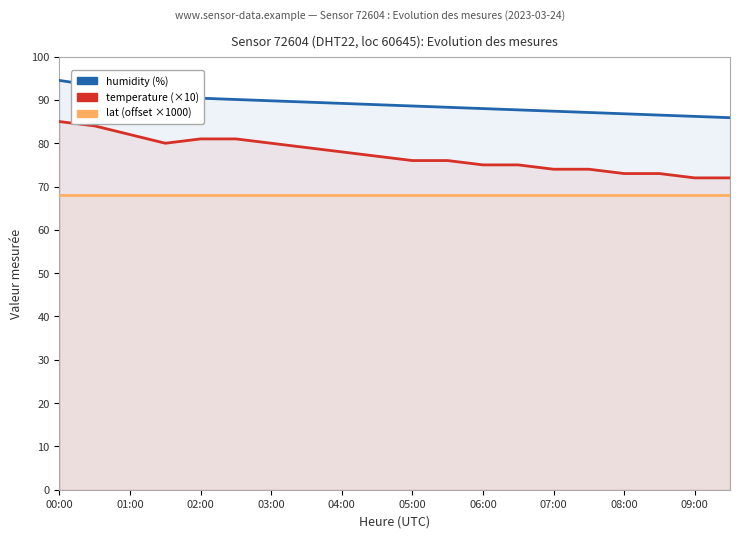

Reading right to left, extract all data points from this chart.

humidity: 85.9	86.2	86.5	86.8	87.1	87.4	87.7	88.0	88.3	88.6	88.9	89.2	89.5	89.8	90.1	90.4	90.6	91.1	93.3	94.5
temperature: 72.0	72.0	73.0	73.0	74.0	74.0	75.0	75.0	76.0	76.0	77.0	78.0	79.0	80.0	81.0	81.0	80.0	82.0	84.0	85.0
lat: 68.0	68.0	68.0	68.0	68.0	68.0	68.0	68.0	68.0	68.0	68.0	68.0	68.0	68.0	68.0	68.0	68.0	68.0	68.0	68.0